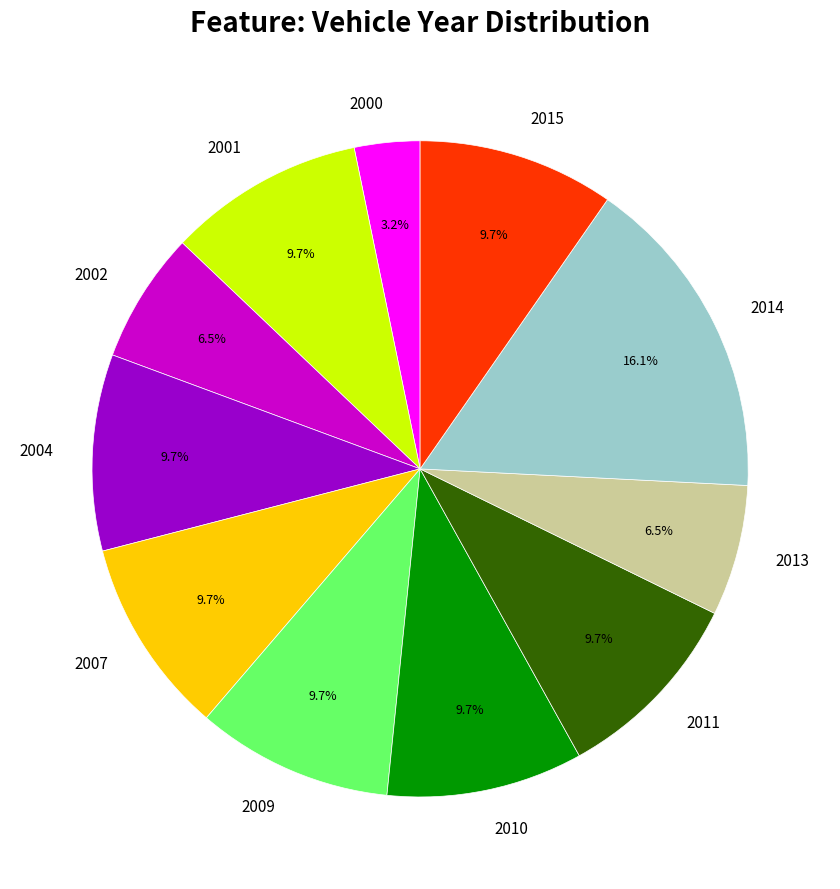

Is it true that 2013 is 6% of the pie?

True